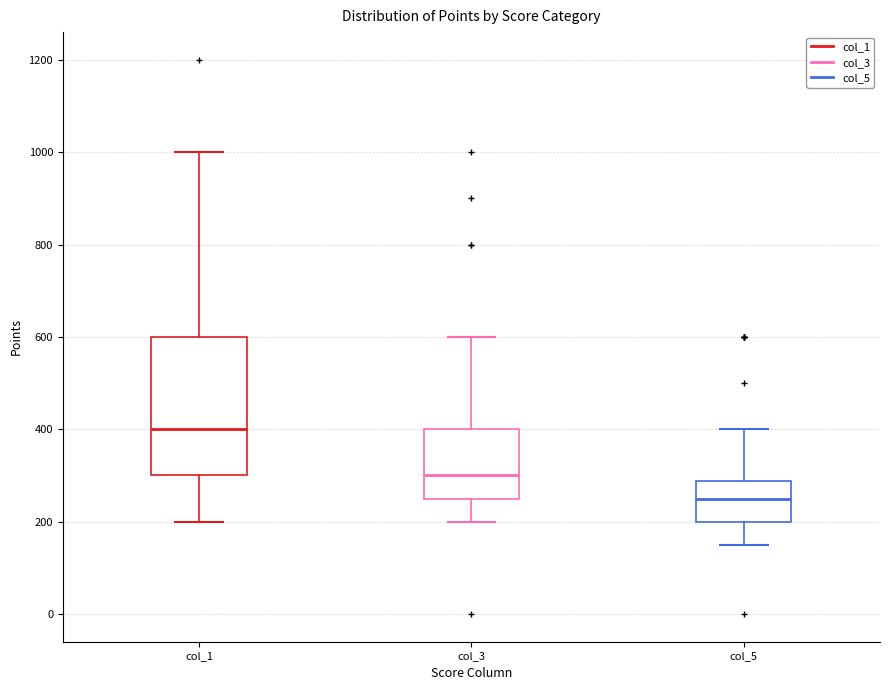

Reading left to right, transcribe this box plot: for each box, give where its median line is, the range the box spans, and where its two whiskers end, as read against the y-axis. The values are not printed on the chart, so give them approximately, as read against the axis.

col_1: median 400, box 300 to 600, whiskers 200 to 1000
col_3: median 300, box 260 to 400, whiskers 200 to 600
col_5: median 260, box 200 to 280, whiskers 160 to 400